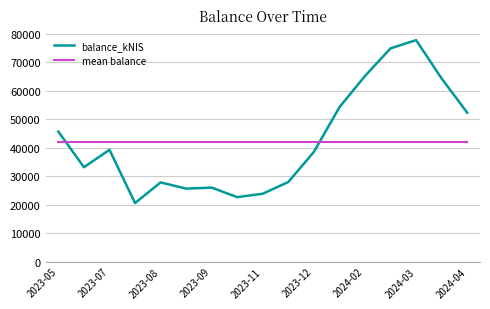

What is the highest value of the mean balance series?

41939.3